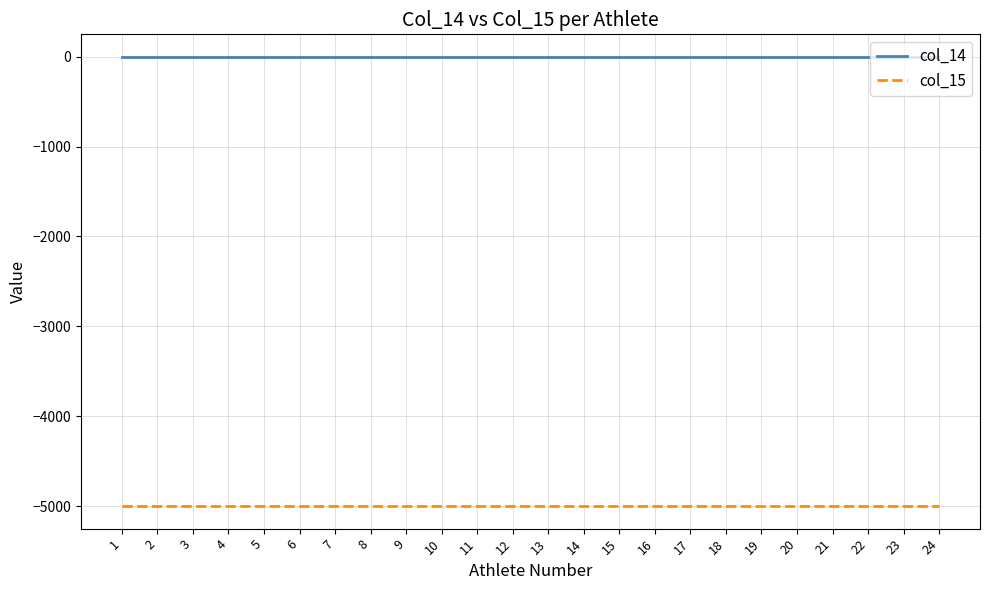

Which series has the largest total across all categories?

col_14